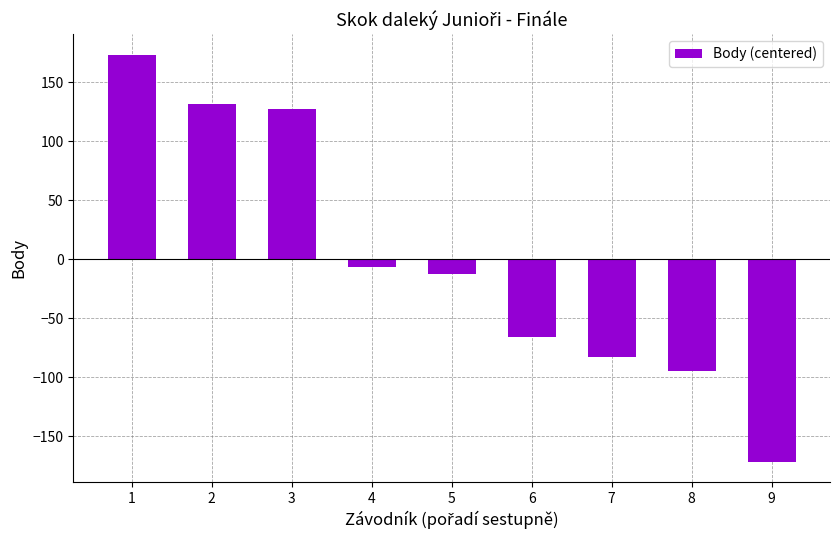

How many values are below zero?

6